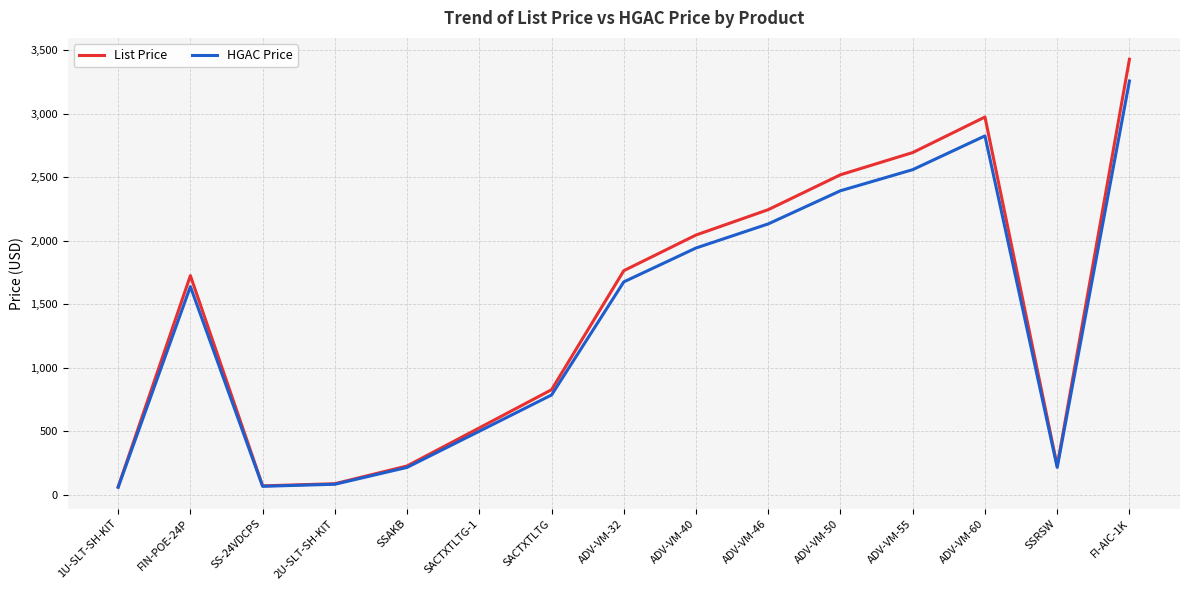

What is the smallest value displayed?

57.0